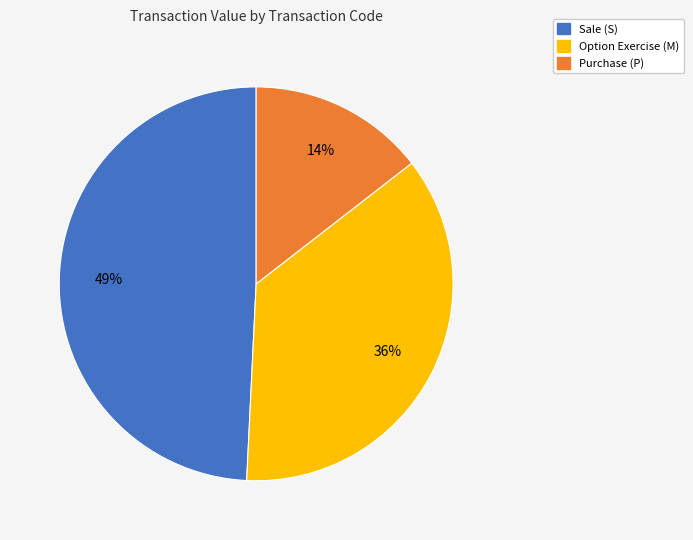

Which category has the biggest portion of the pie?

Sale (S)